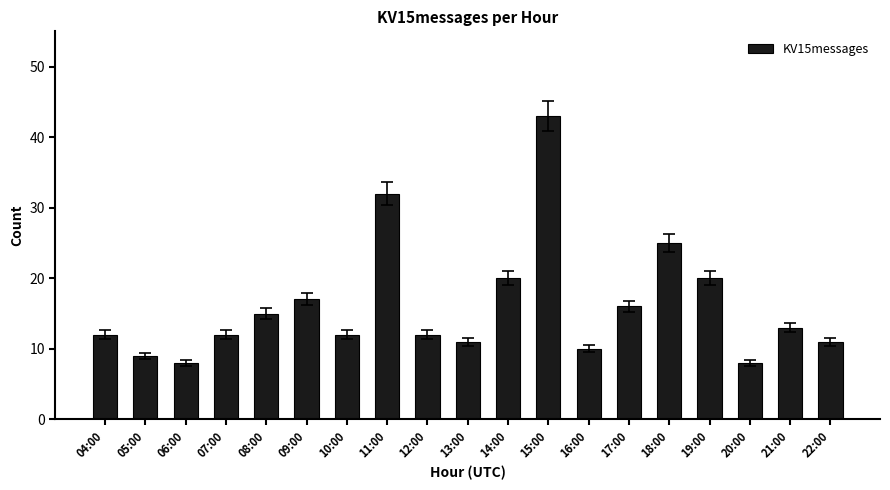

The chart shows a value of 8 at 06:00. True or false?

True